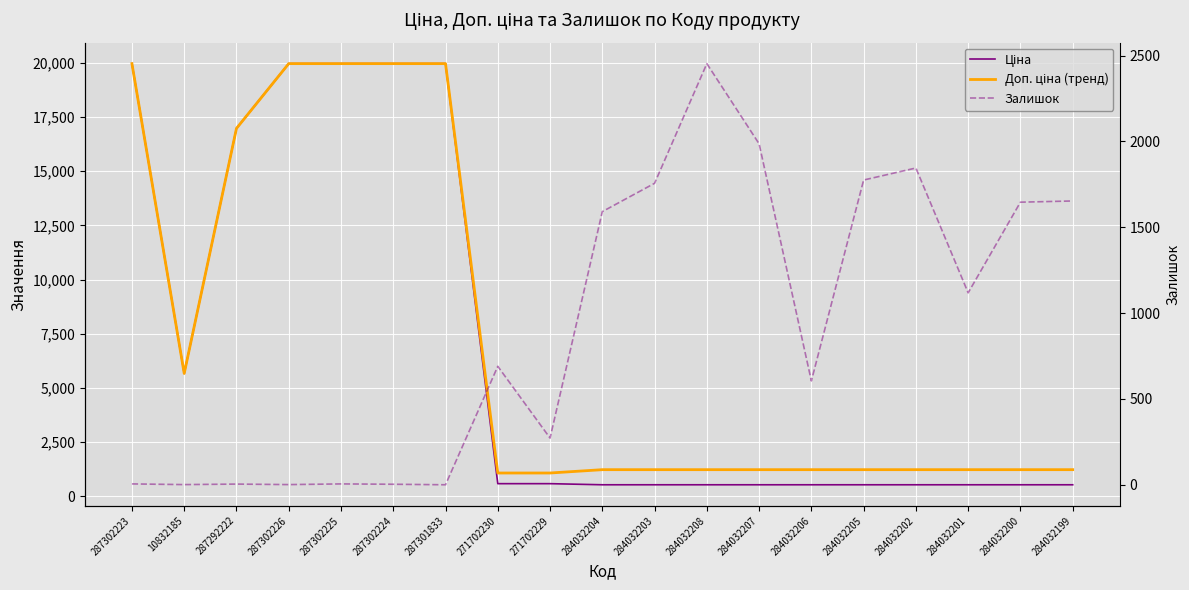

List the labels in order of Доп. ціна (тренд) value, smallest first.

271702230, 271702229, 284032204, 284032203, 284032208, 284032207, 284032206, 284032205, 284032202, 284032201, 284032200, 284032199, 10832185, 287292222, 287302223, 287302226, 287302225, 287302224, 287301833